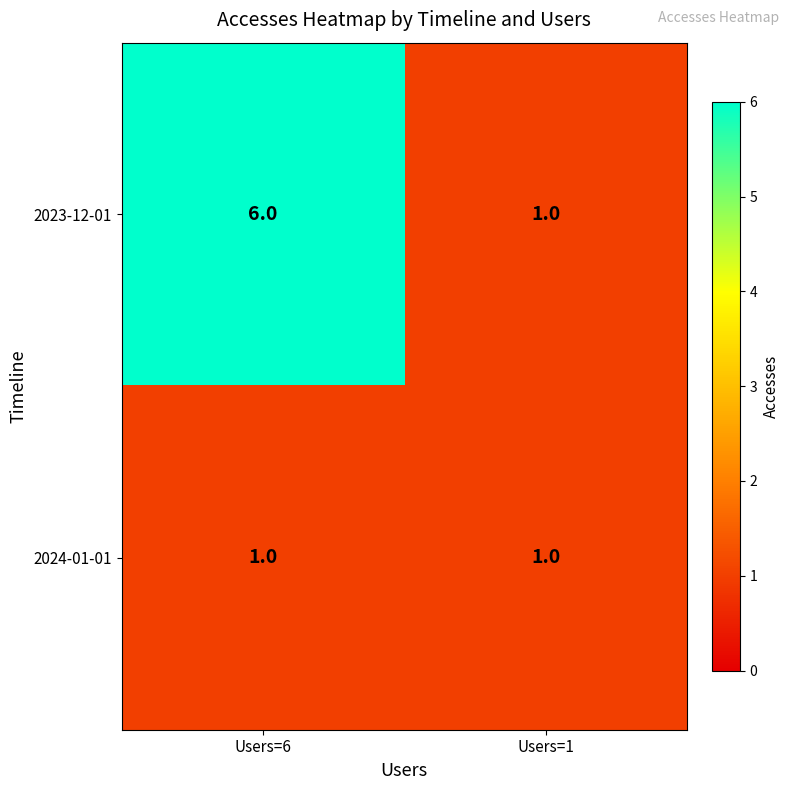

Rank the series by their average value, from lowest to highest.

2024-01-01, 2023-12-01